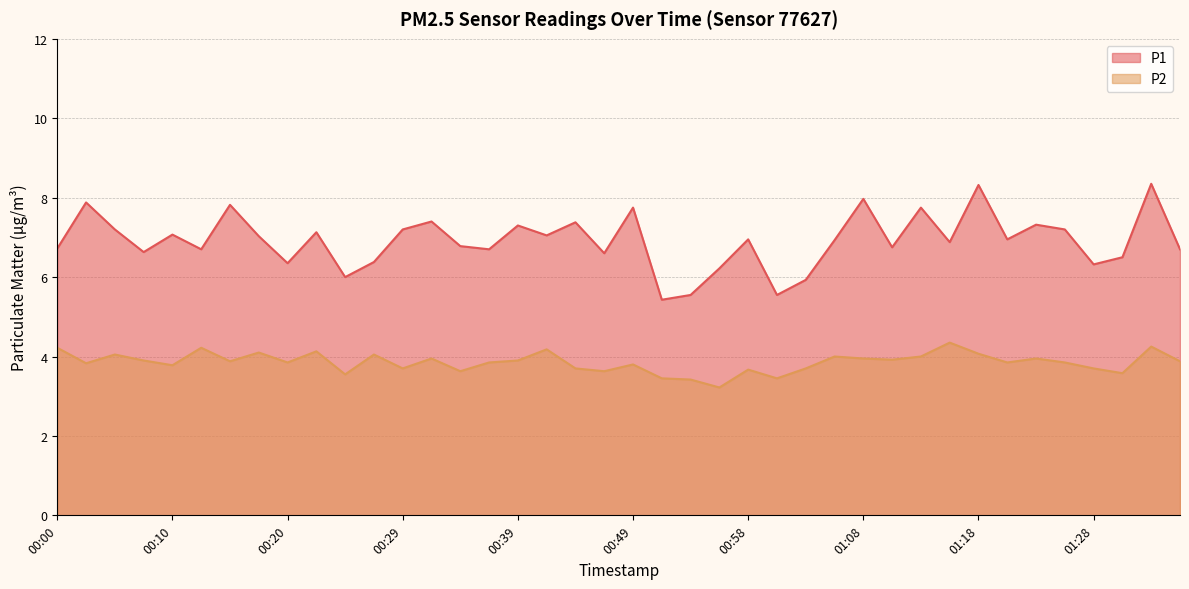

True or false: P1 has a value of 5.5 at 00:54.

True